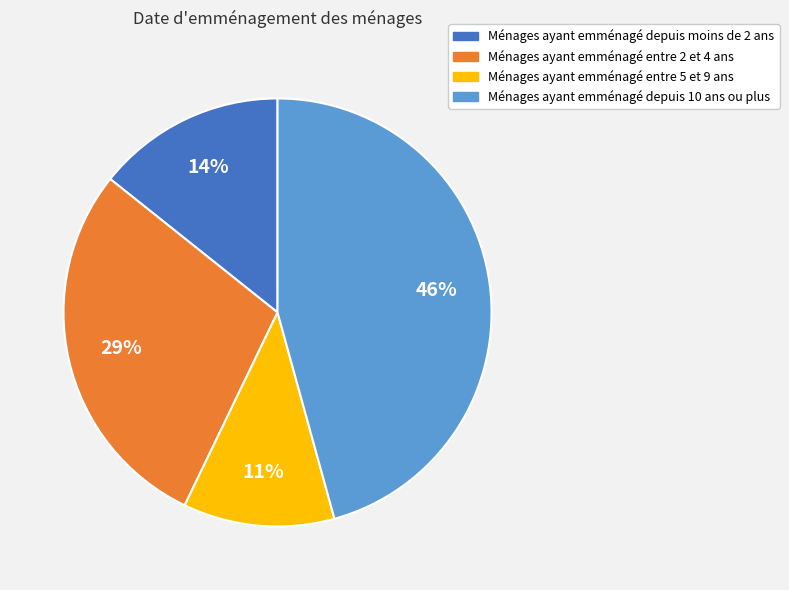

Is there a majority slice in this chart?

No